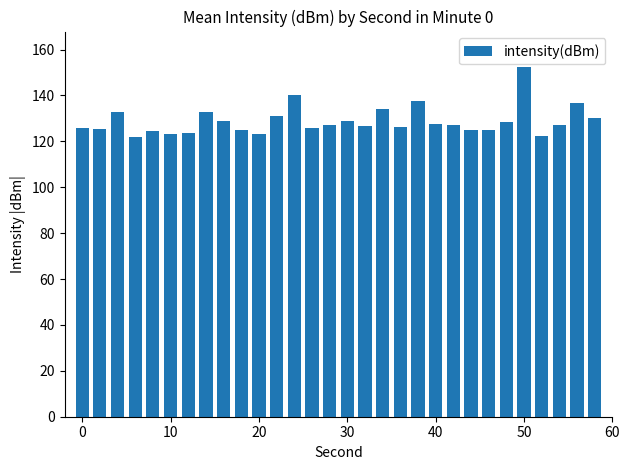

What is the maximum value shown in the chart?

152.6